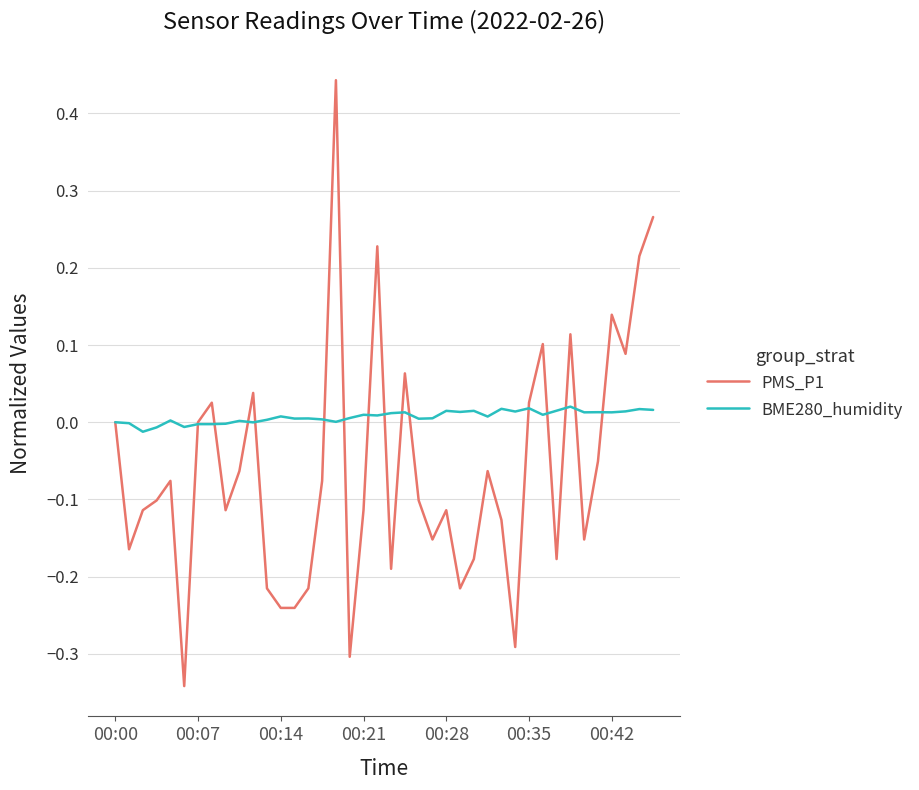

Which series has the widest spread of values?

PMS_P1